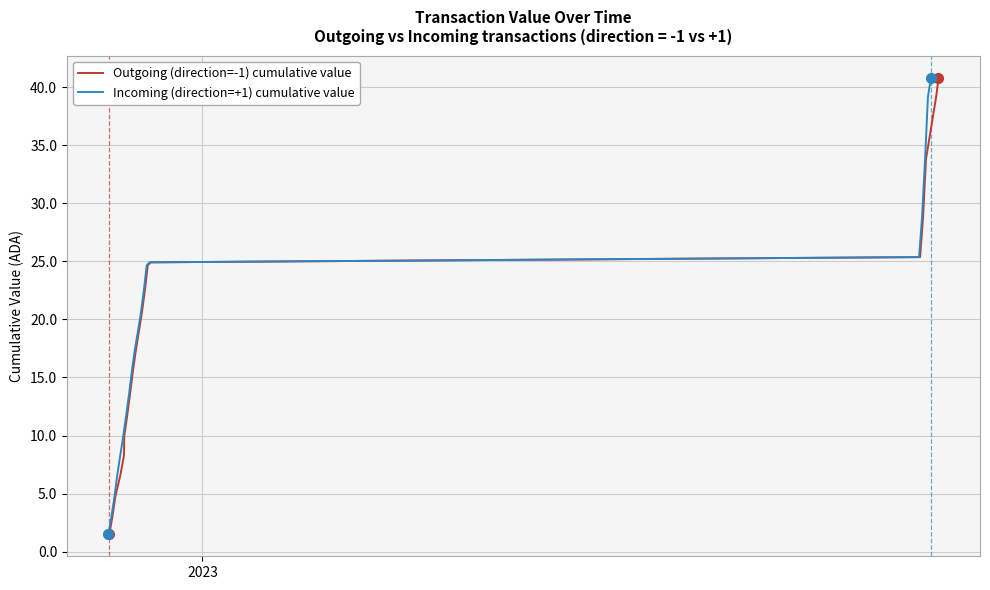

Count the number of categories in the chart.

20